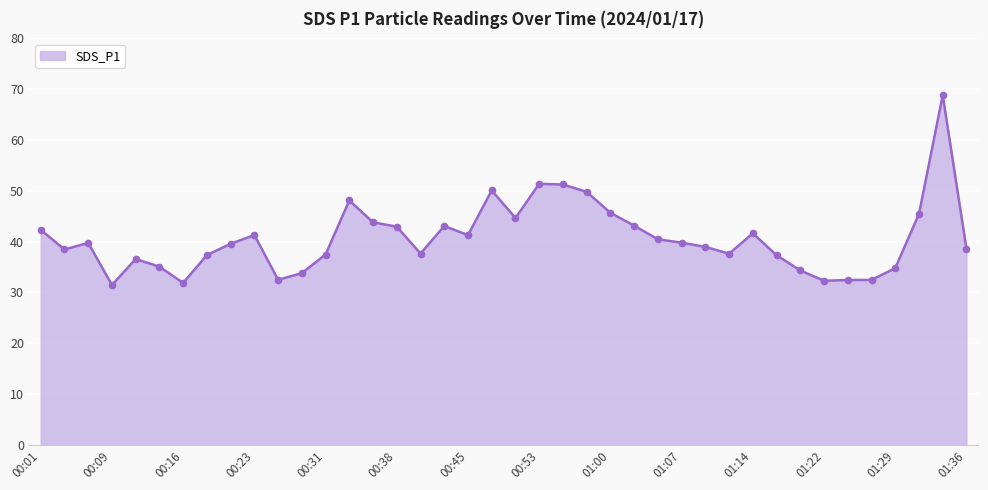

What is the sum of all values?

1625.4